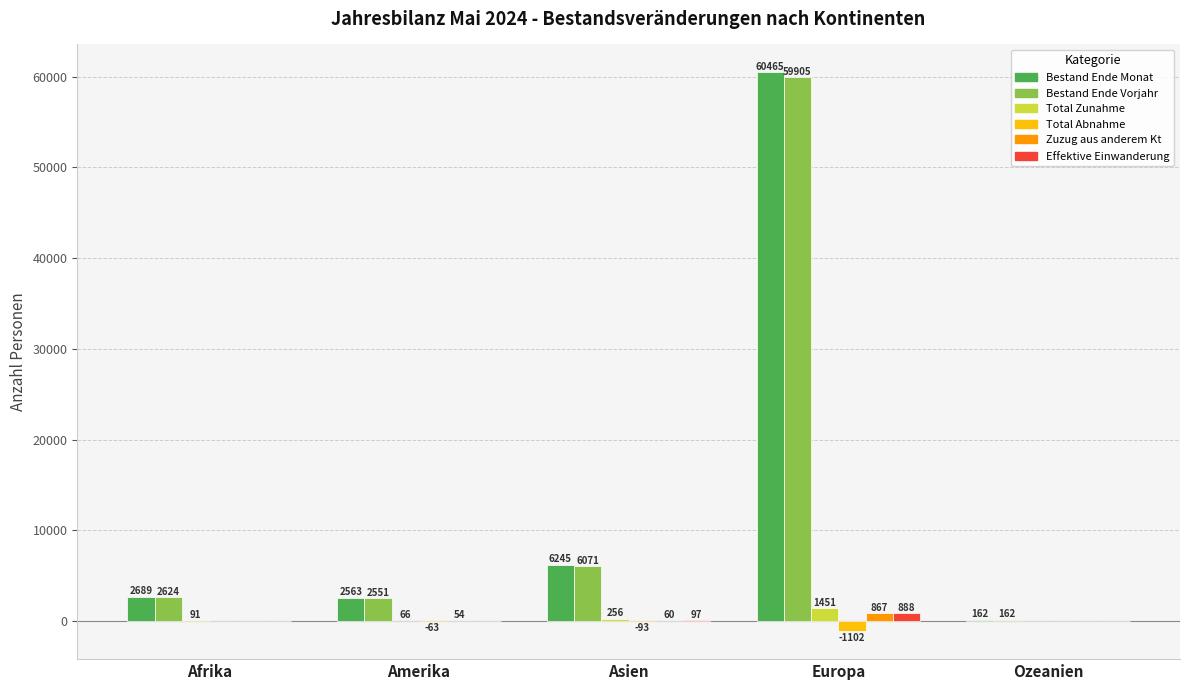

How many groups of bars are there?

5